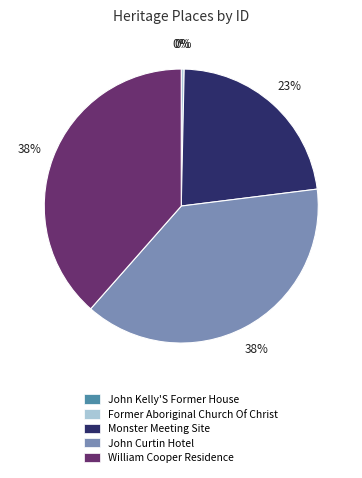

Which has a higher value, Monster Meeting Site or William Cooper Residence?

William Cooper Residence